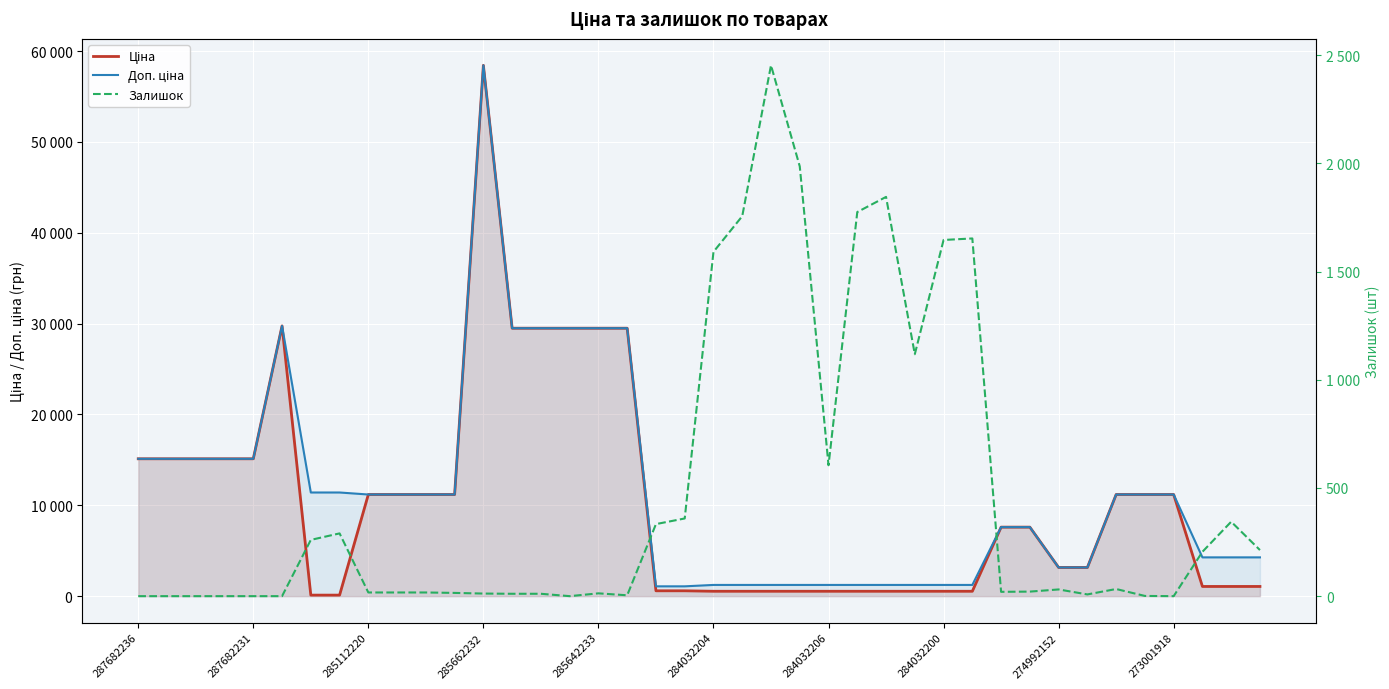

What is the approximate value of Доп. ціна at 37?

4269.4